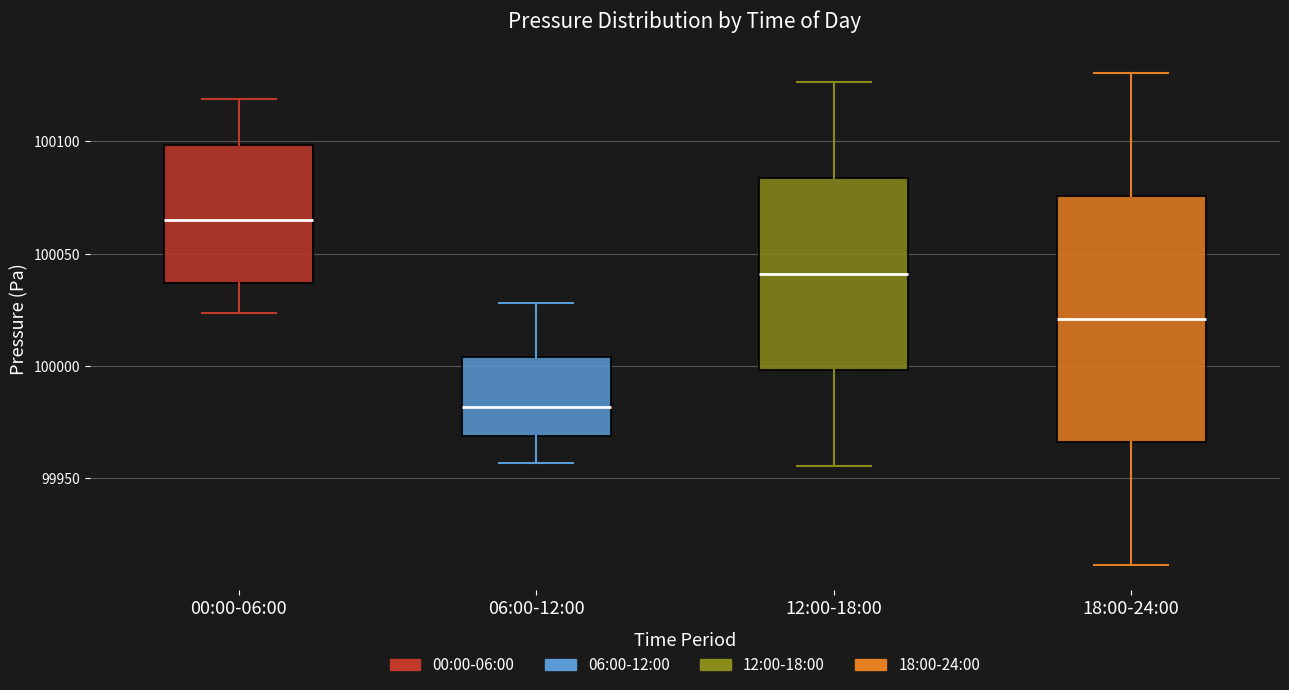

Reading left to right, transcribe this box plot: for each box, give where its median line is, the range the box spans, and where its two whiskers end, as read against the y-axis. The values are not printed on the chart, so give them approximately, as read against the axis.

00:00-06:00: median 100065, box 100035 to 100100, whiskers 100025 to 100120
06:00-12:00: median 99980, box 99970 to 100005, whiskers 99955 to 100030
12:00-18:00: median 100040, box 100000 to 100085, whiskers 99955 to 100125
18:00-24:00: median 100020, box 99965 to 100075, whiskers 99910 to 100130